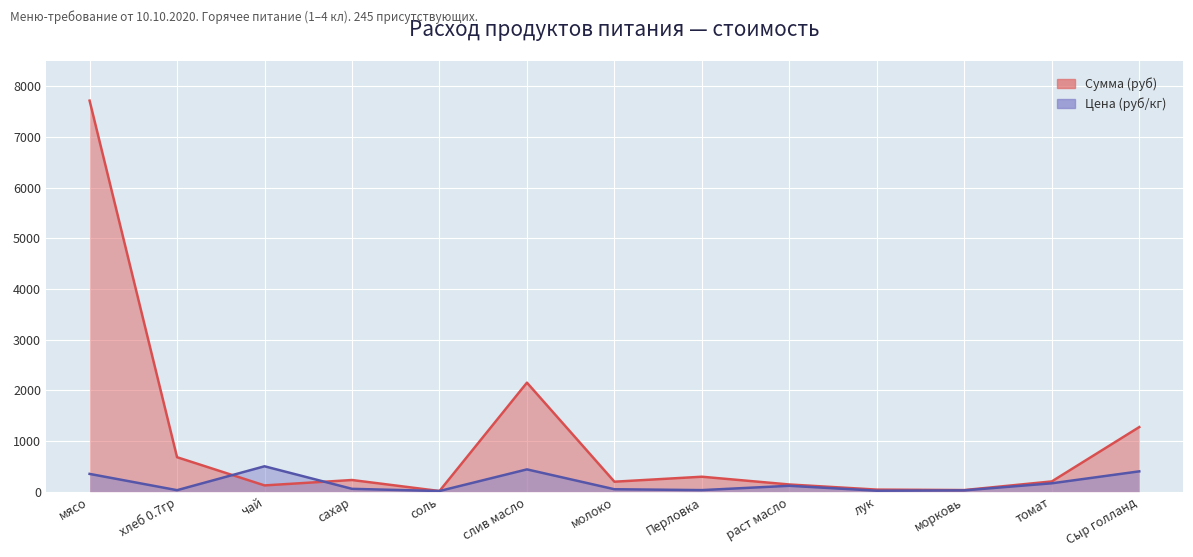

Reading left to right, what are all the values shown in this chart?

Цена (руб/кг): мясо=350.0	хлеб 0.7гр=28.6	чай=500.0	сахар=55.0	соль=12.0	слив масло=438.9	молоко=47.0	Перловка=30.0	раст масло=115.0	лук=18.0	морковь=25.0	томат=164.3	Сыр голланд=400.0
Сумма (руб): мясо=7717.5	хлеб 0.7гр=679.0	чай=122.5	сахар=229.1	соль=11.8	слив масло=2150.6	молоко=195.8	Перловка=294.0	раст масло=140.9	лук=39.7	морковь=30.6	томат=201.3	Сыр голланд=1274.0